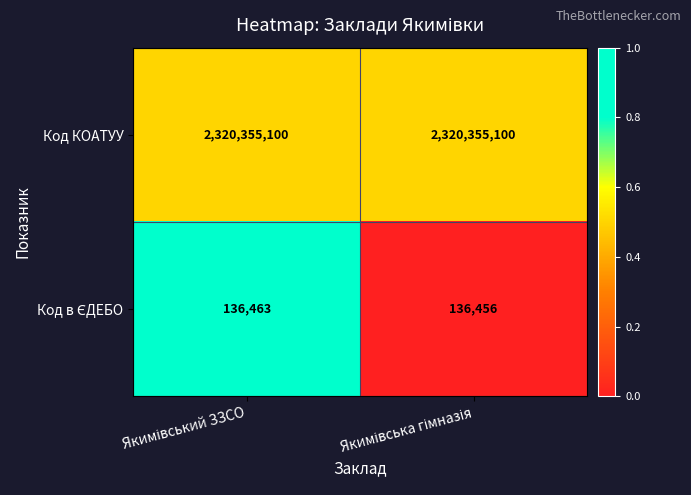

How many distinct data groups are displayed?

2